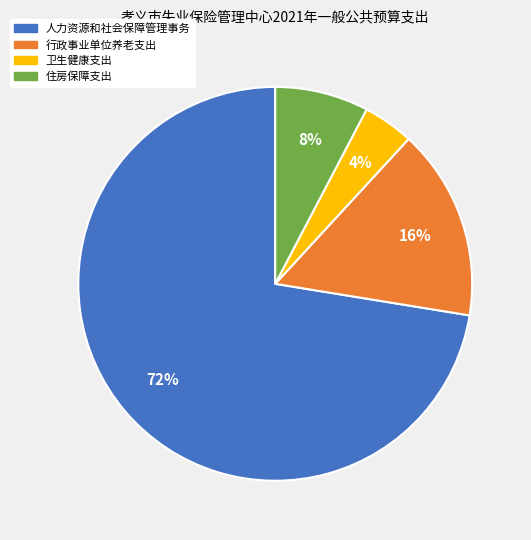

How many slices are in this pie chart?

4